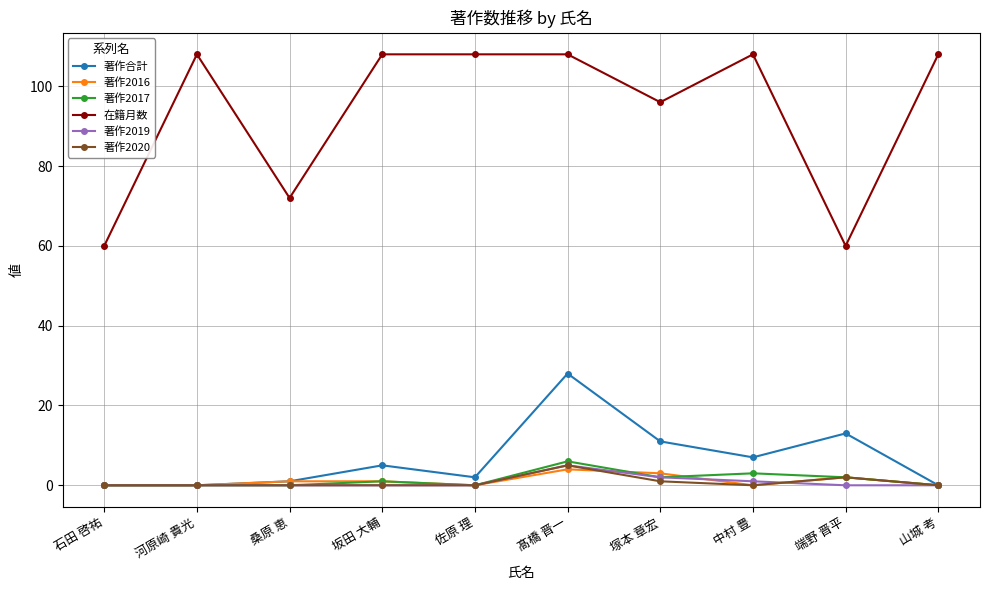

What is the label of the 5th point from the right?

髙橋 晋一